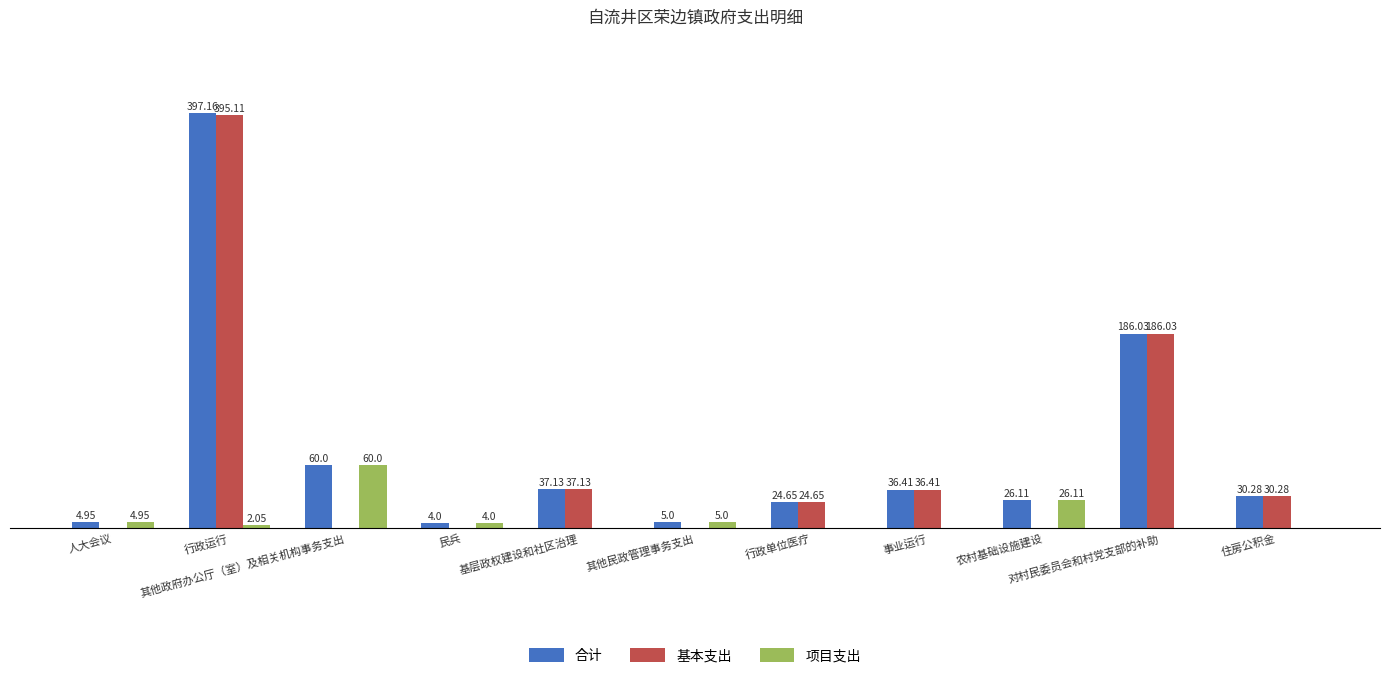

What are all the series names shown in the legend?

合计, 基本支出, 项目支出